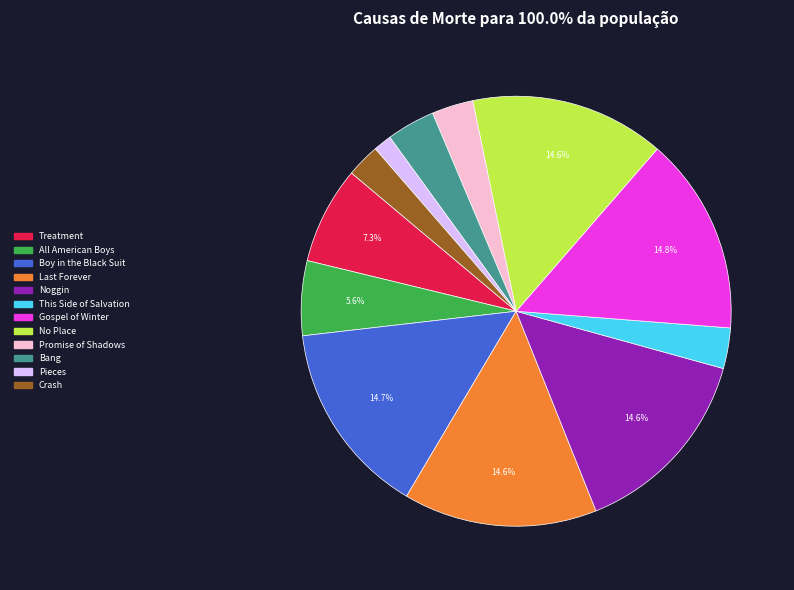

How many slices are in this pie chart?

12